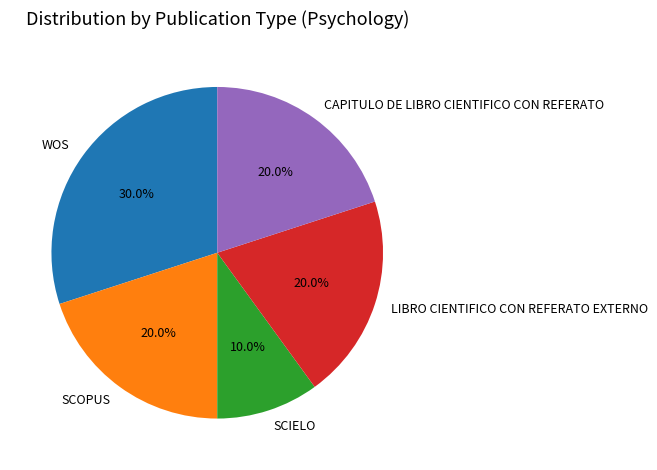

What percentage is the CAPITULO DE LIBRO CIENTIFICO CON REFERATO slice, to the nearest percent?

20%